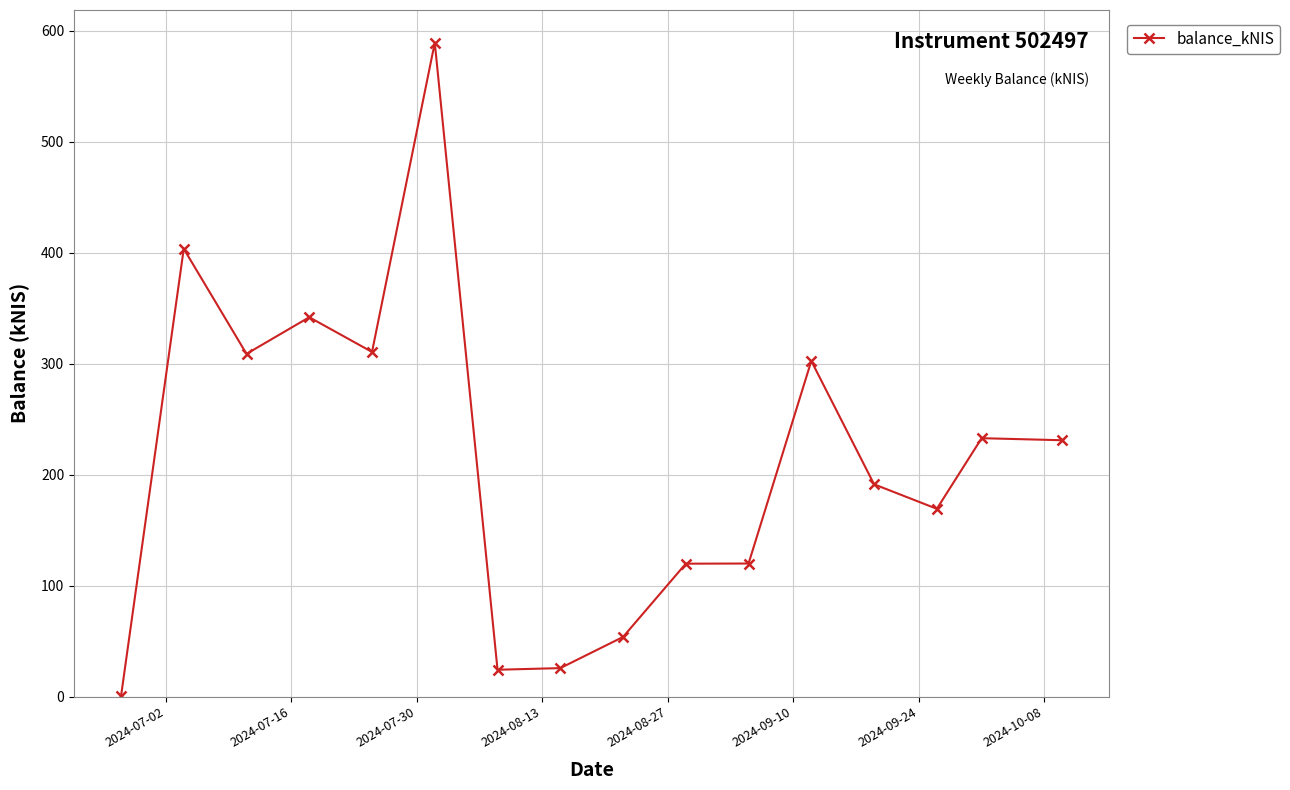

Count the number of data series in this chart.

1